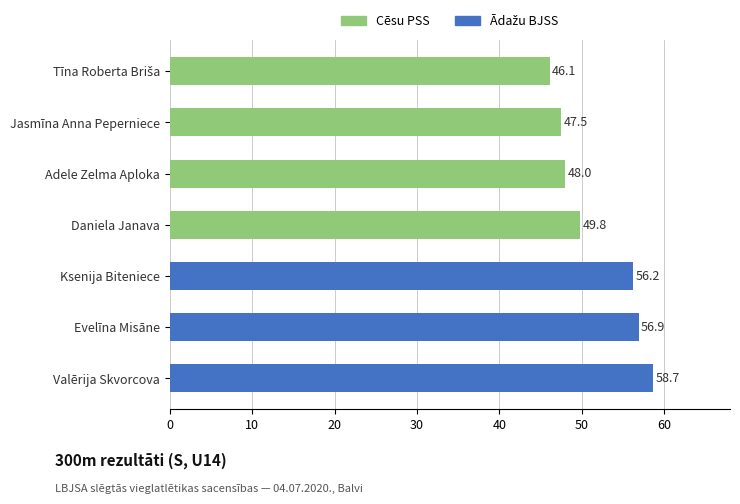

Which category has the highest value across all series?

Valērija Skvorcova